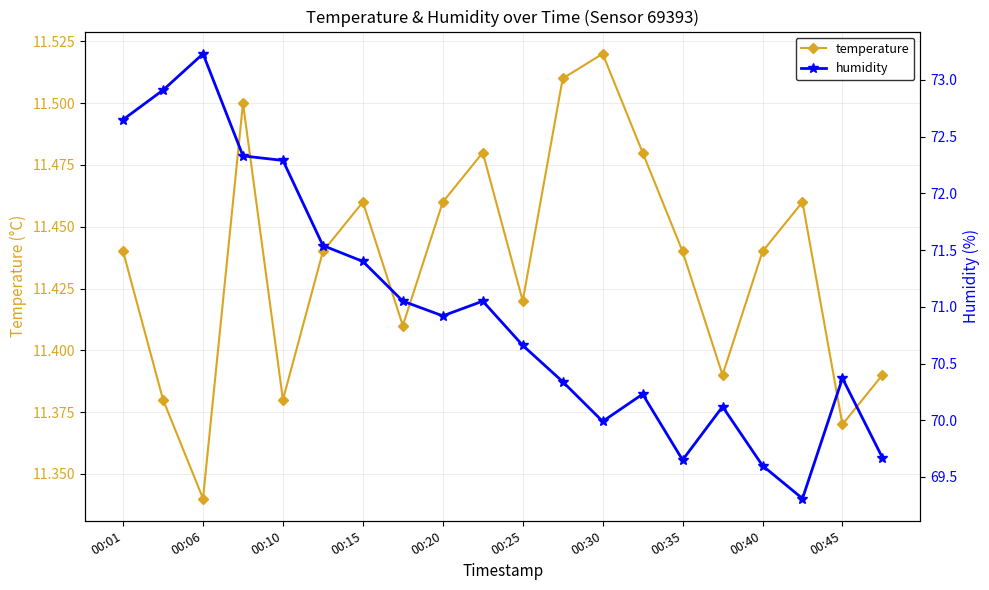

At which label is temperature closest to 11?

00:06